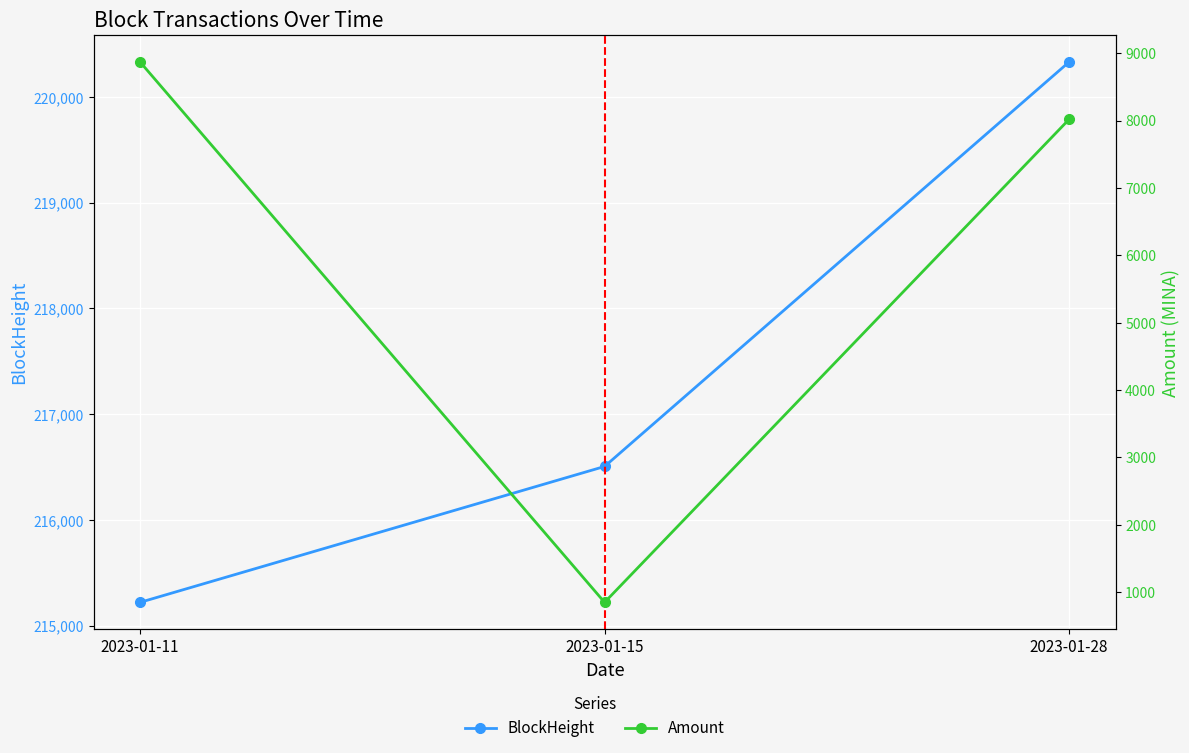

What is the value of the Amount point at the 3rd from the left?

8017.8